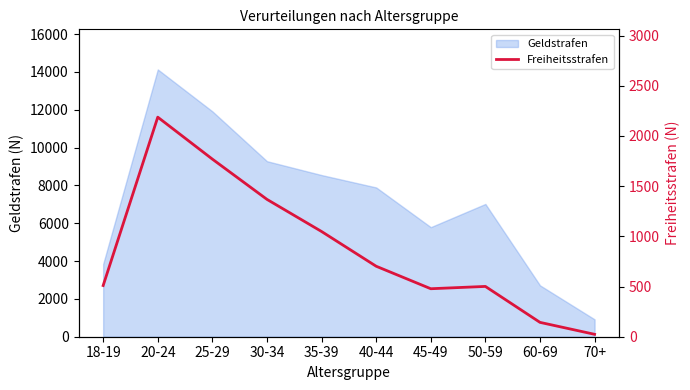

The value at 18-19 is 345. True or false?

False